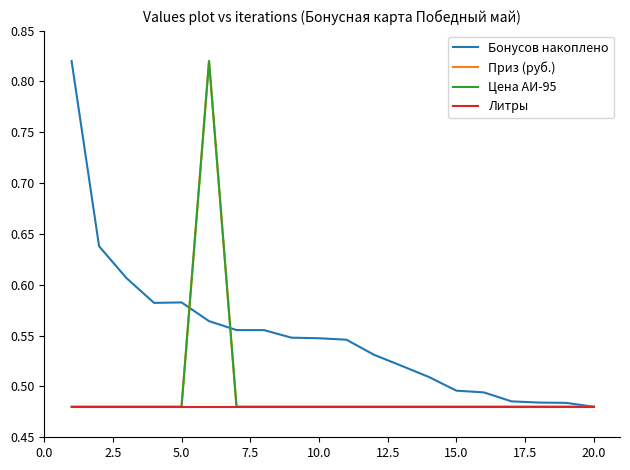

Does the chart have visible grid lines?

No